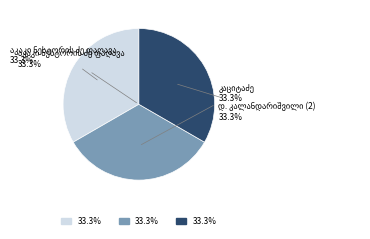

Is there a majority slice in this chart?

No